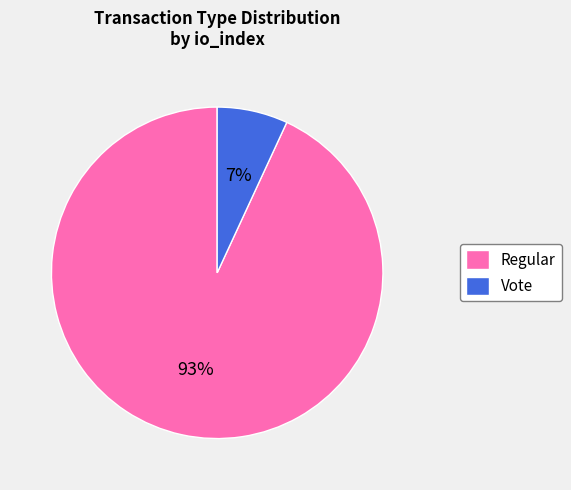

To the nearest percent, what portion does Vote represent?

7%